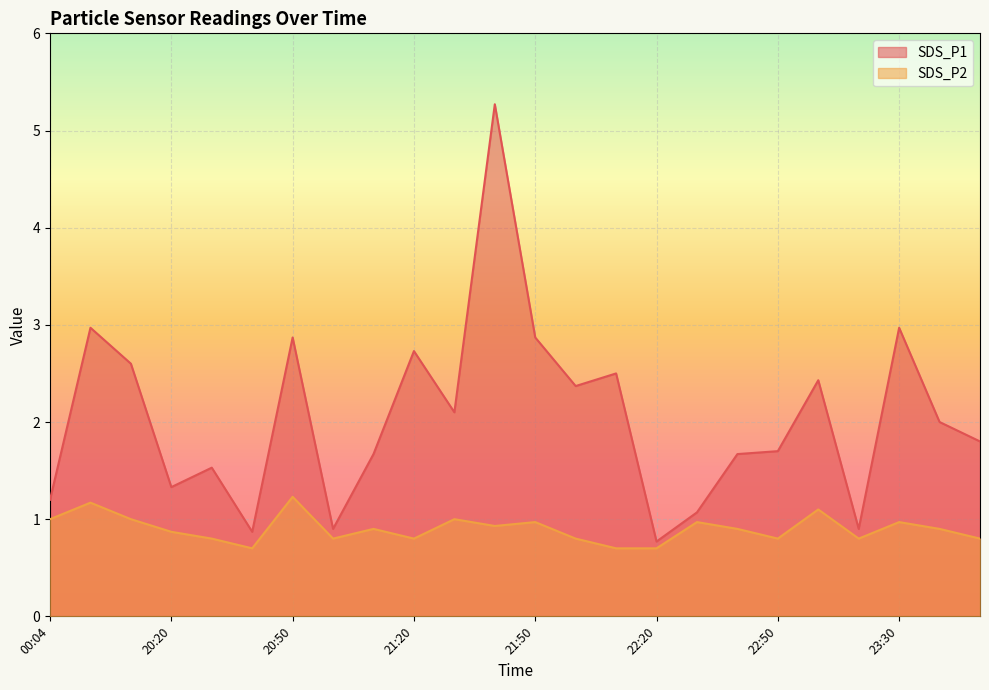

Which series has the largest total across all categories?

SDS_P1